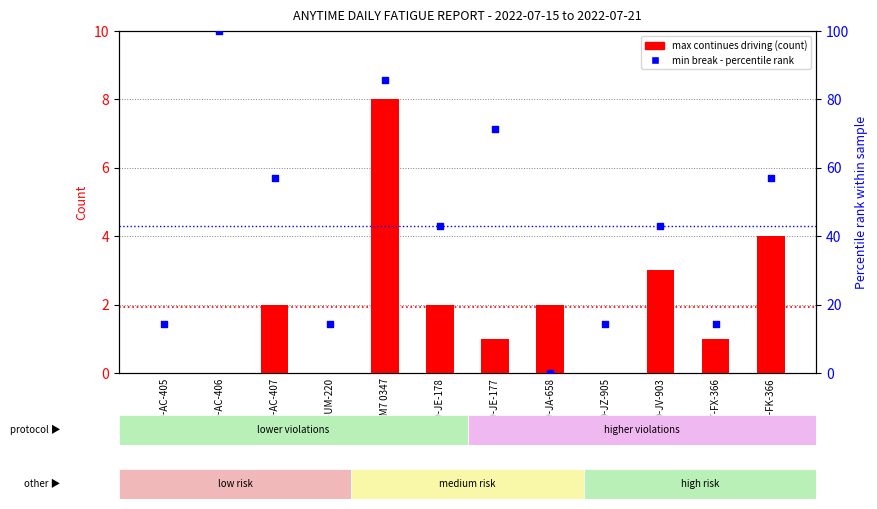

Which series reaches the minimum Y coordinate?

Max Continues Driving